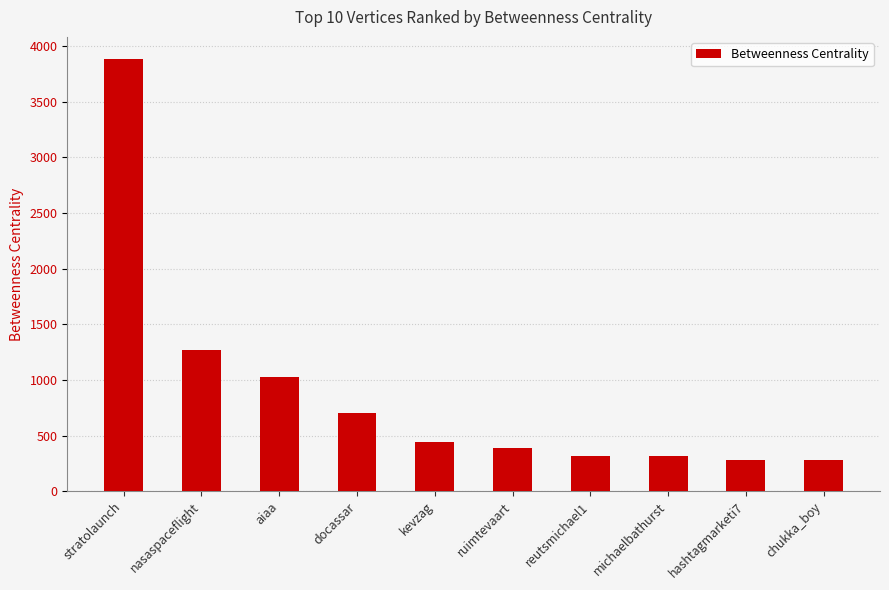

What is the label of the 5th bar from the left?

kevzag